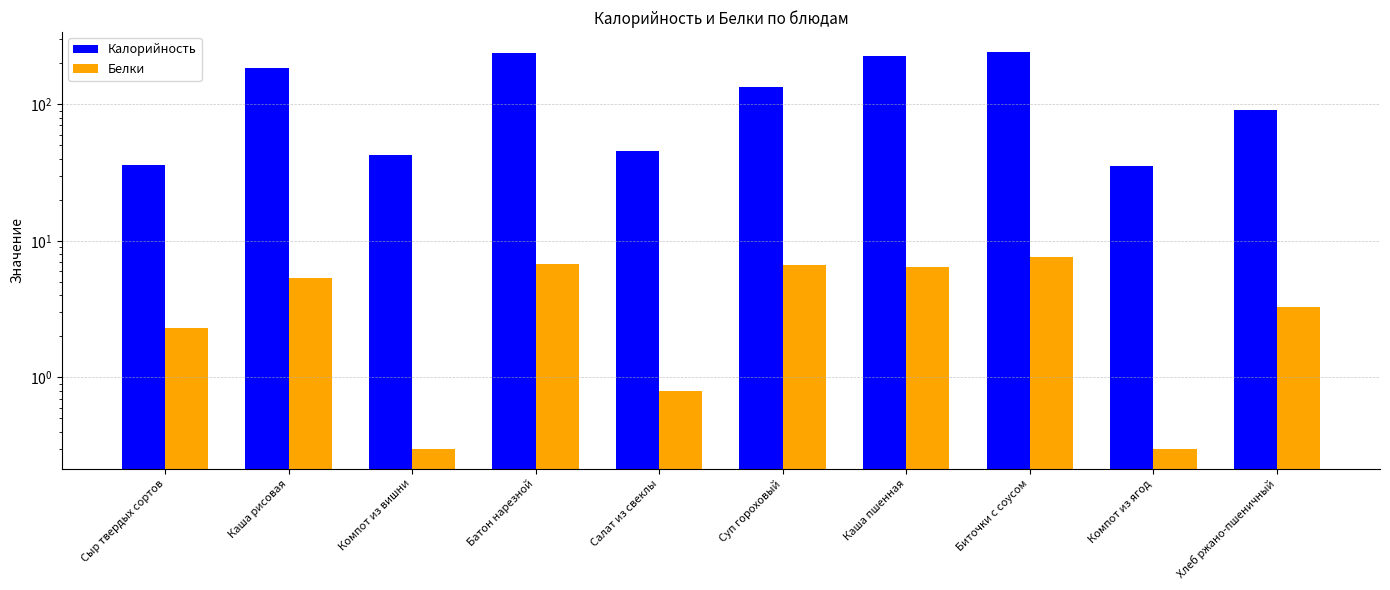

At how many categories does at least one series exceed 180?

4